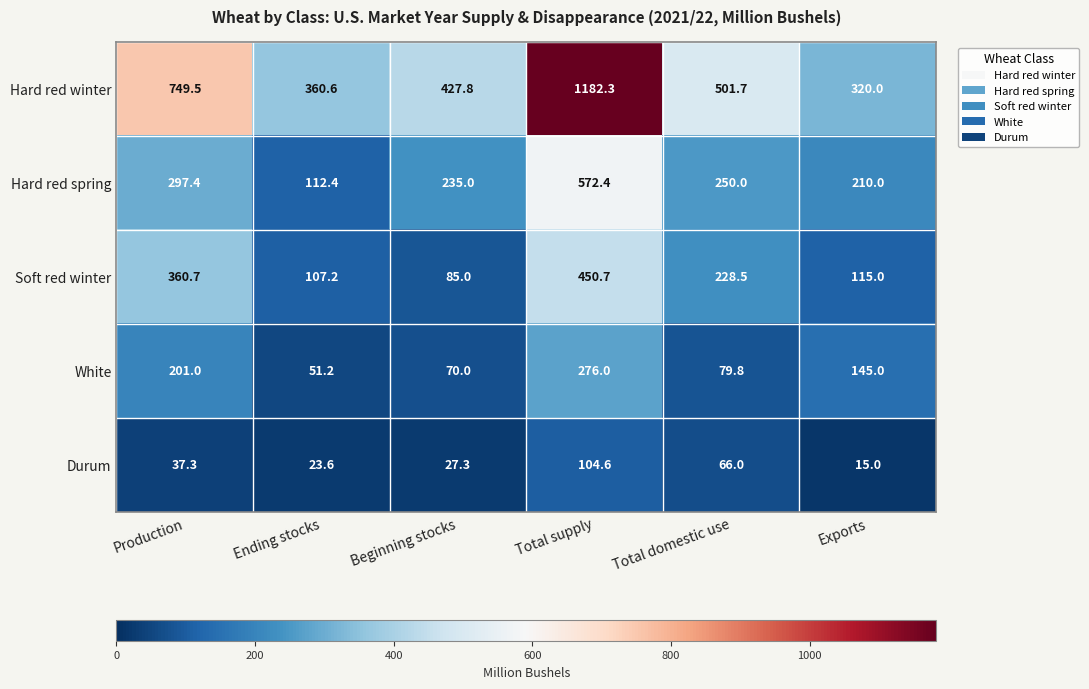

Reading right to left, what are all the values shown in this chart?

Hard red winter: 320.0	501.7	1182.3	427.8	360.6	749.5
Hard red spring: 210.0	250.0	572.4	235.0	112.4	297.4
Soft red winter: 115.0	228.5	450.7	85.0	107.2	360.7
White: 145.0	79.8	276.0	70.0	51.2	201.0
Durum: 15.0	66.0	104.6	27.3	23.6	37.3